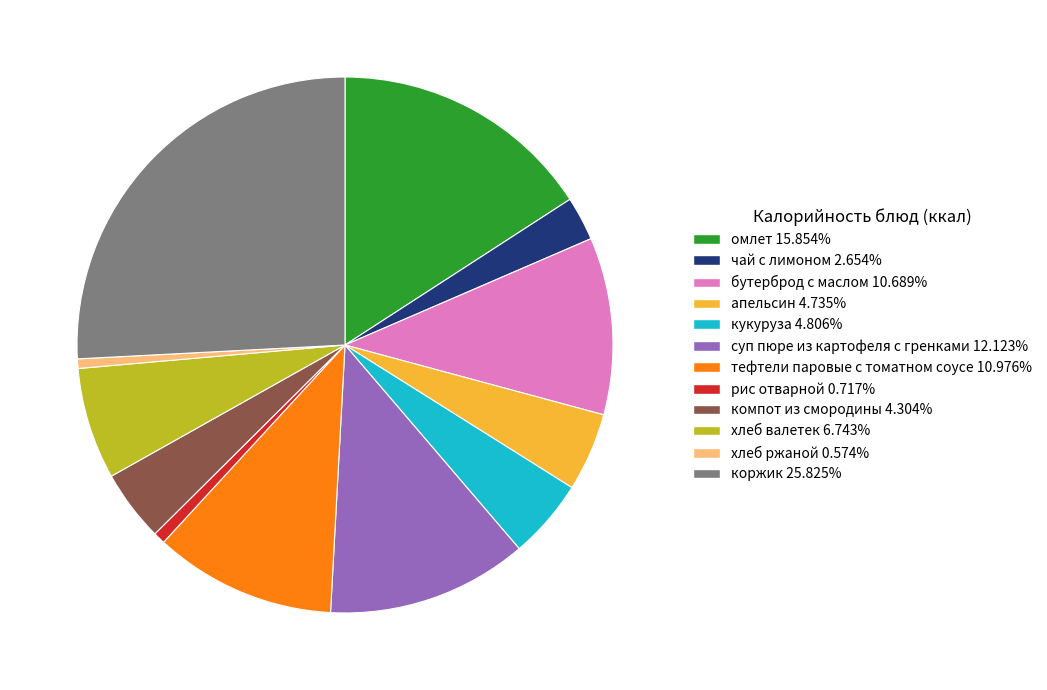

Does апельсин account for over 50% of the chart?

No